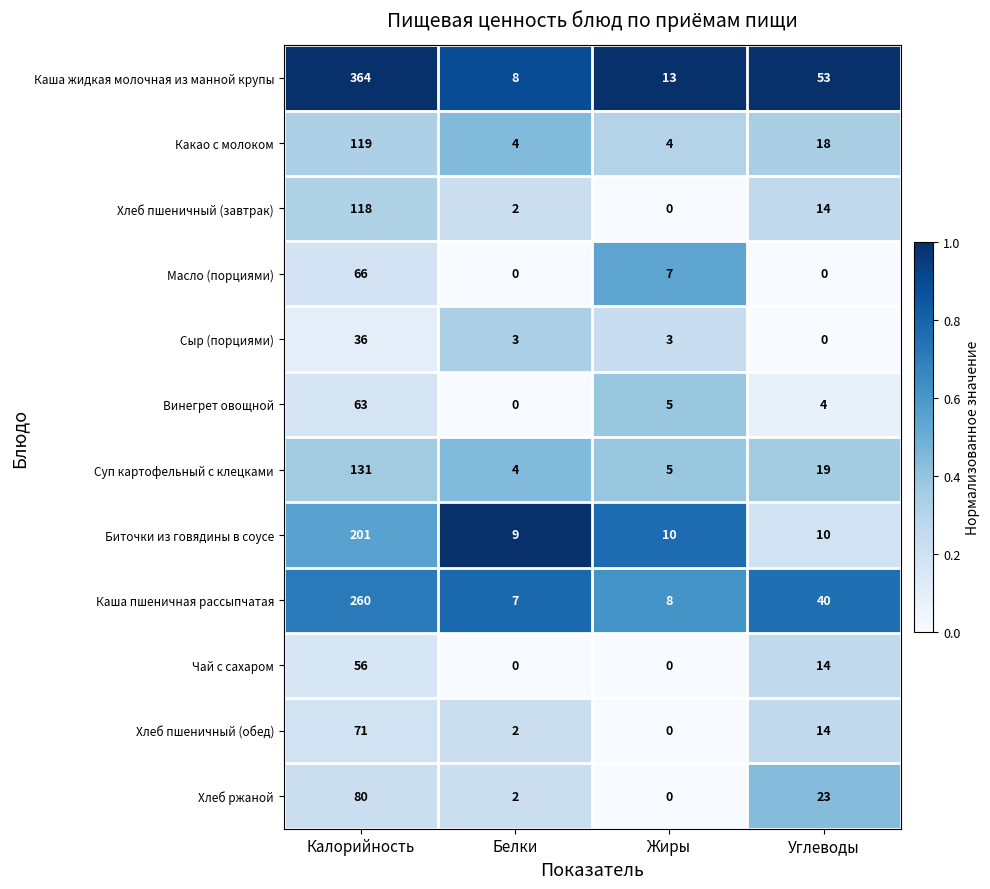

List the series in order of their peak value, lowest first.

Сыр (порциями), Чай с сахаром, Винегрет овощной, Масло (порциями), Хлеб пшеничный (обед), Хлеб ржаной, Хлеб пшеничный (завтрак), Какао с молоком, Суп картофельный с клецками, Биточки из говядины в соусе, Каша пшеничная рассыпчатая, Каша жидкая молочная из манной крупы